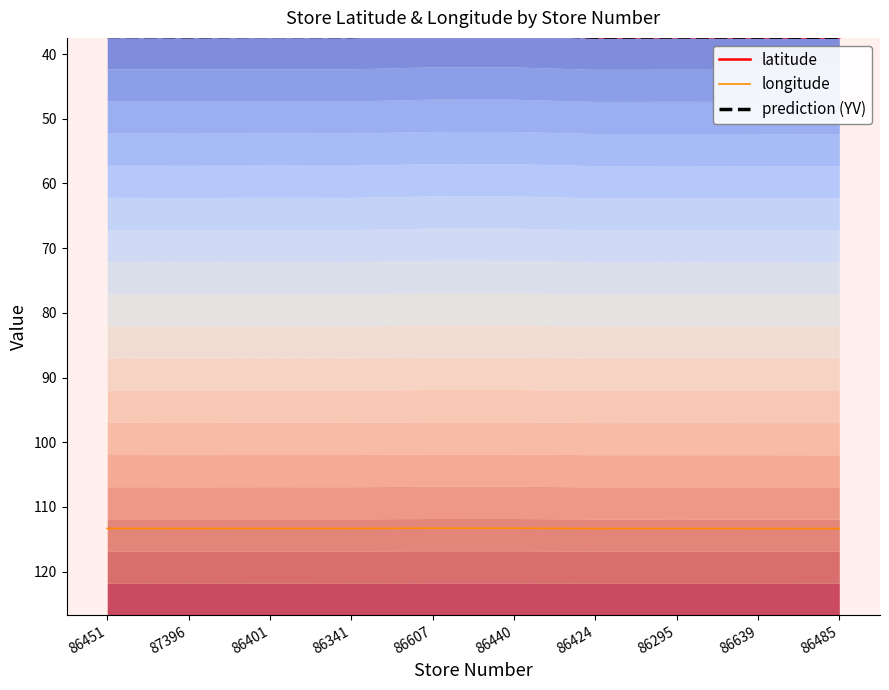

Reading left to right, what are all the values shown in this chart?

latitude: 86451=37.3	87396=37.3	86401=37.3	86341=37.3	86607=37.0	86440=37.0	86424=37.4	86295=37.4	86639=37.4	86485=37.4
longitude: 86451=113.3	87396=113.3	86401=113.3	86341=113.3	86607=113.3	86440=113.3	86424=113.4	86295=113.3	86639=113.4	86485=113.4
prediction (YV): 86451=37.3	87396=37.3	86401=37.3	86341=37.3	86607=37.0	86440=37.0	86424=37.4	86295=37.4	86639=37.4	86485=37.4